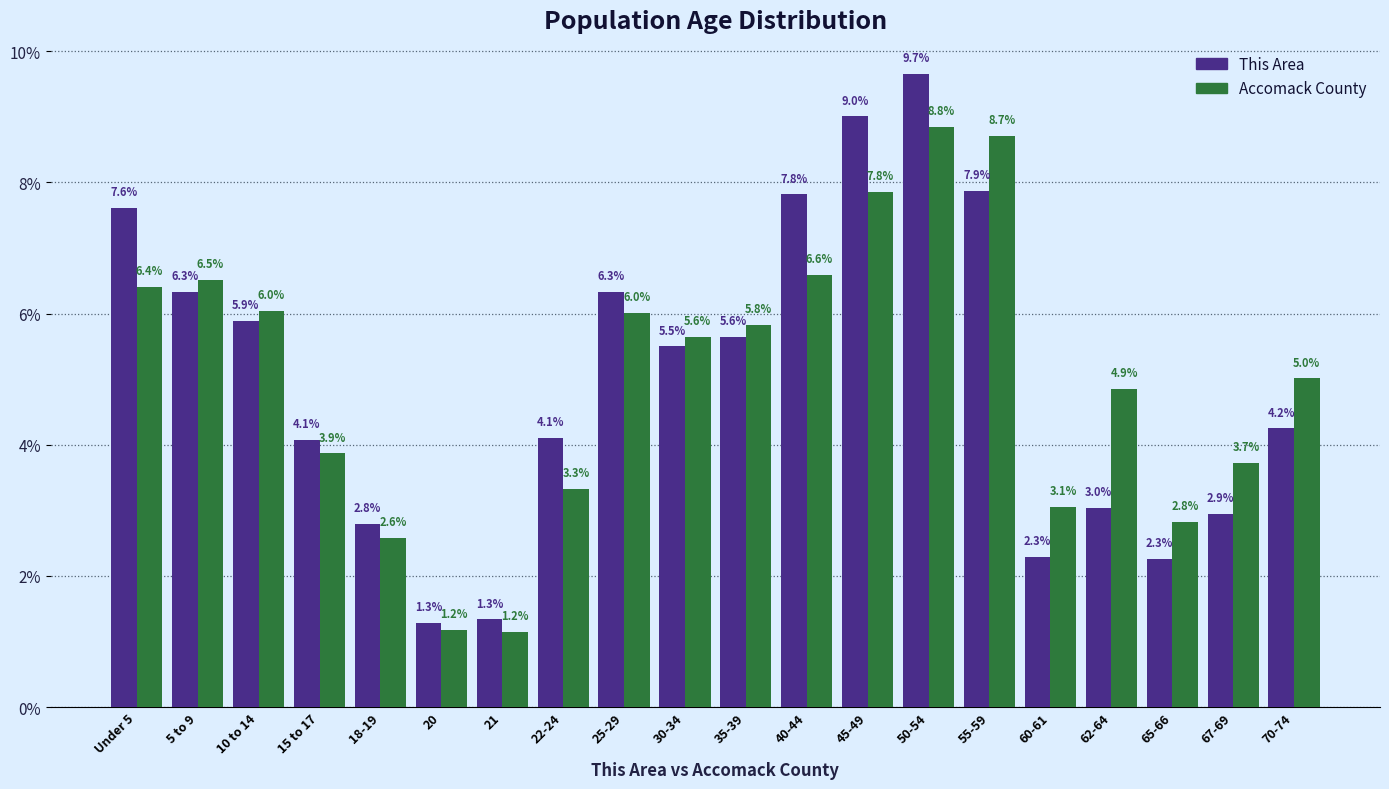

Reading left to right, what are all the values shown in this chart?

This Area: 7.6	6.3	5.9	4.1	2.8	1.3	1.3	4.1	6.3	5.5	5.6	7.8	9.0	9.7	7.9	2.3	3.0	2.3	2.9	4.2
Accomack County: 6.4	6.5	6.0	3.9	2.6	1.2	1.2	3.3	6.0	5.6	5.8	6.6	7.8	8.8	8.7	3.1	4.9	2.8	3.7	5.0